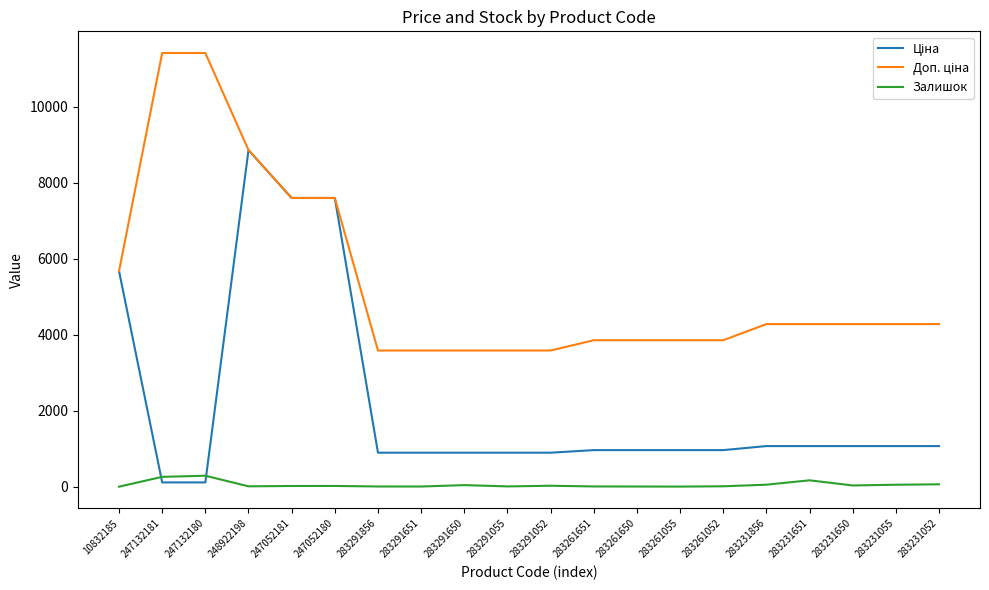

What is the difference between the maximum and minimum values in the Ціна series?

8742.6